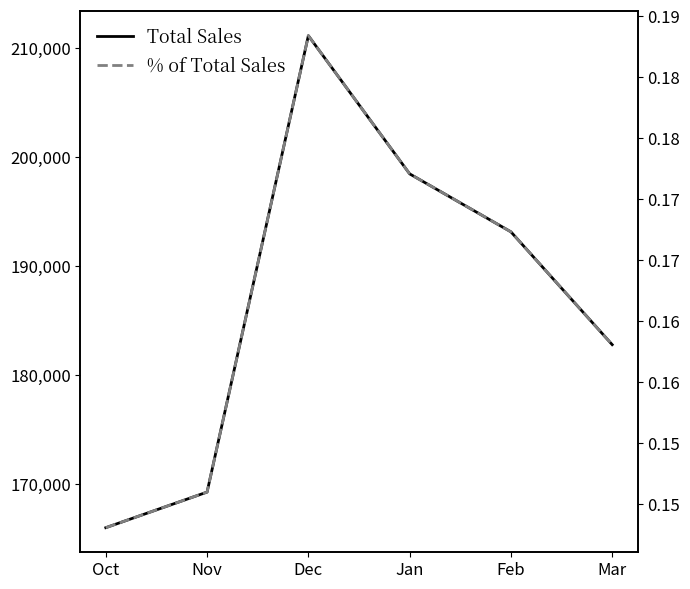

Where is the first local maximum for Total Sales?

Dec